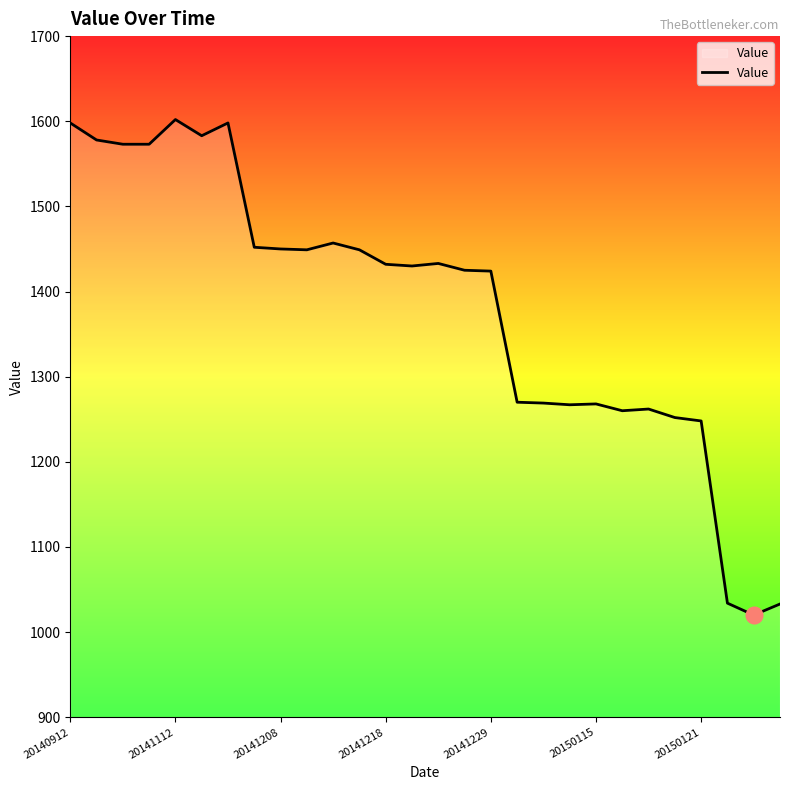

What is the difference between the maximum and minimum values?

582